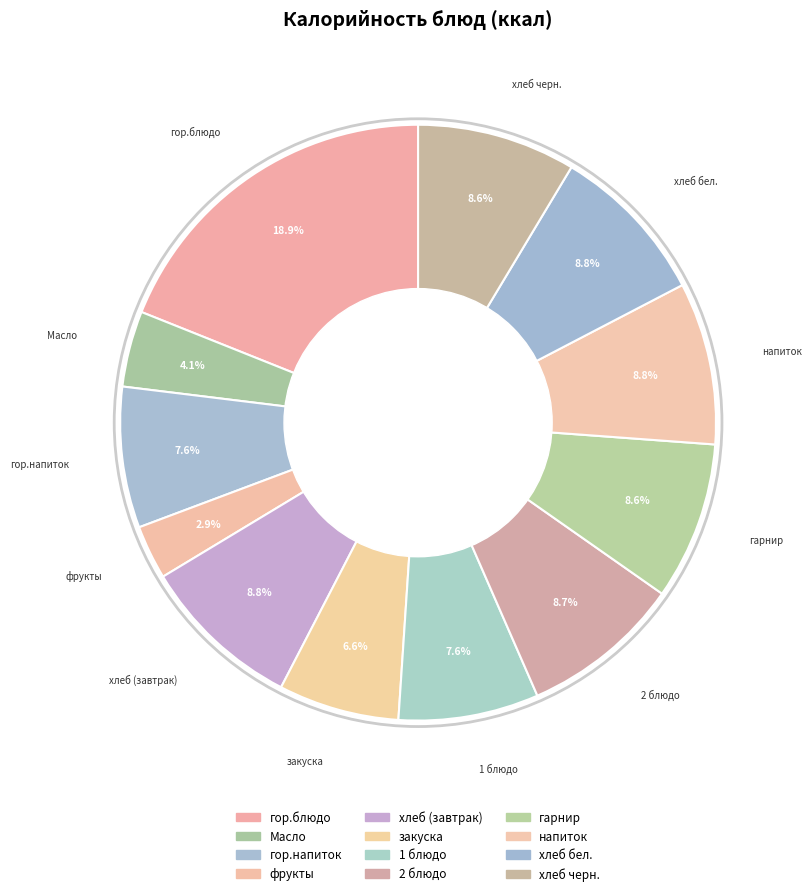

How many segments does this pie chart have?

12